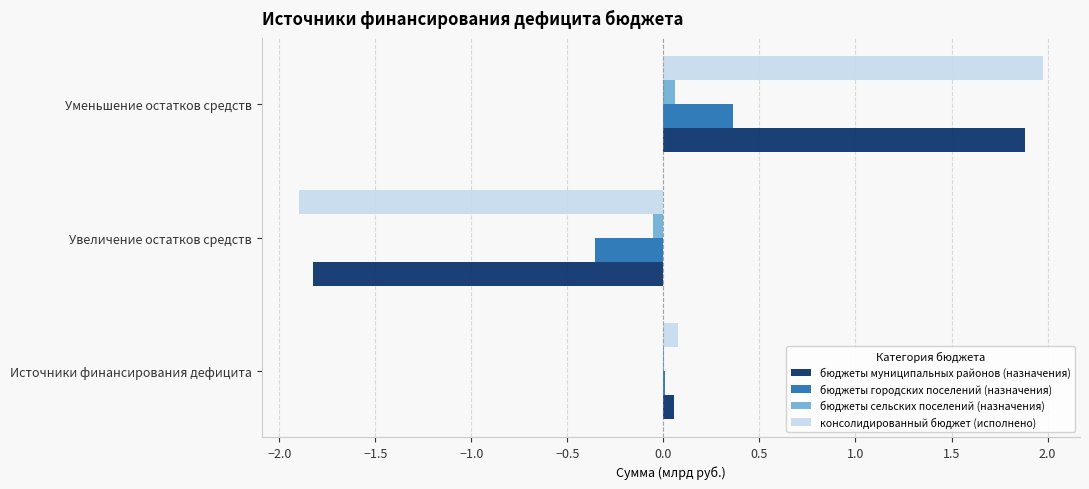

At which category is the sum across all series the highest?

Уменьшение остатков средств